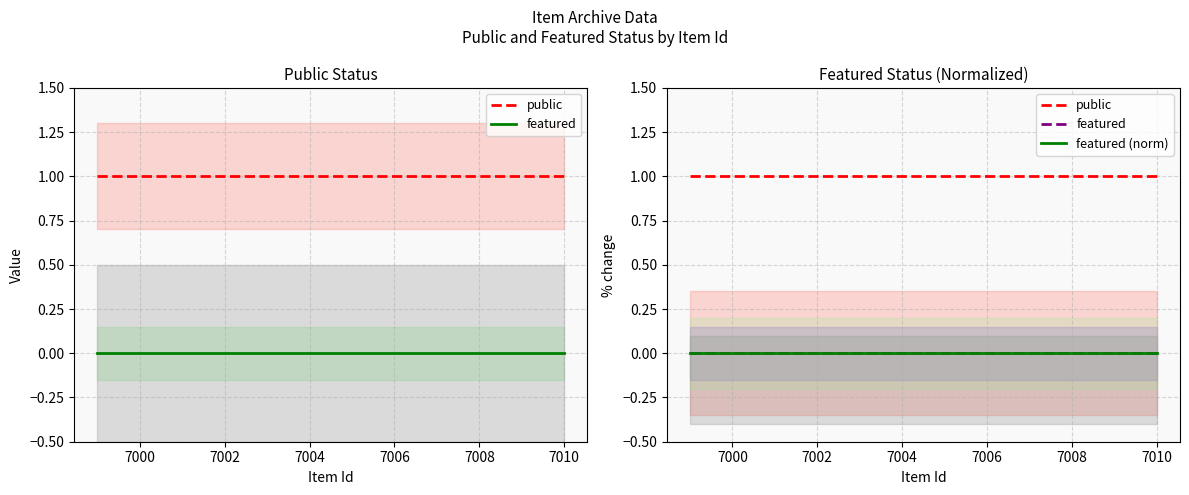

Rank the series at 7010 from highest to lowest value.

public, featured, featured (norm)